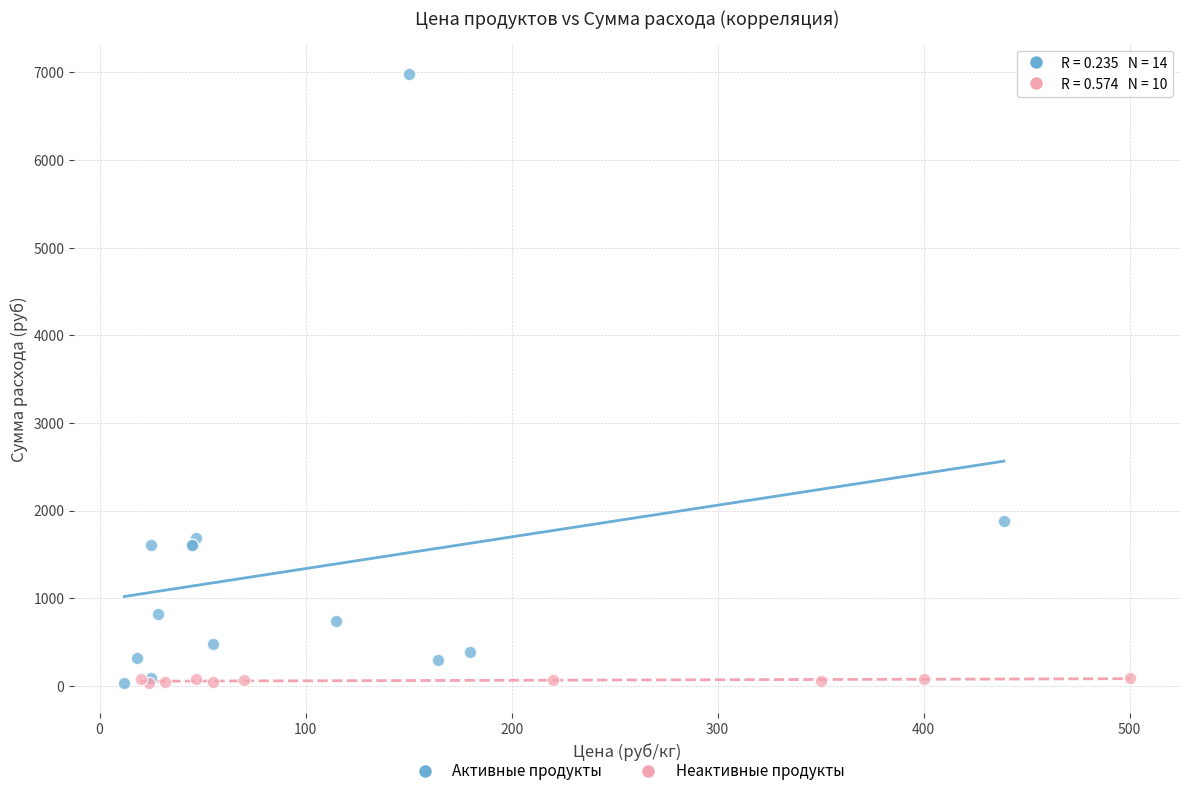

Which series reaches the maximum Y coordinate?

Активные продукты